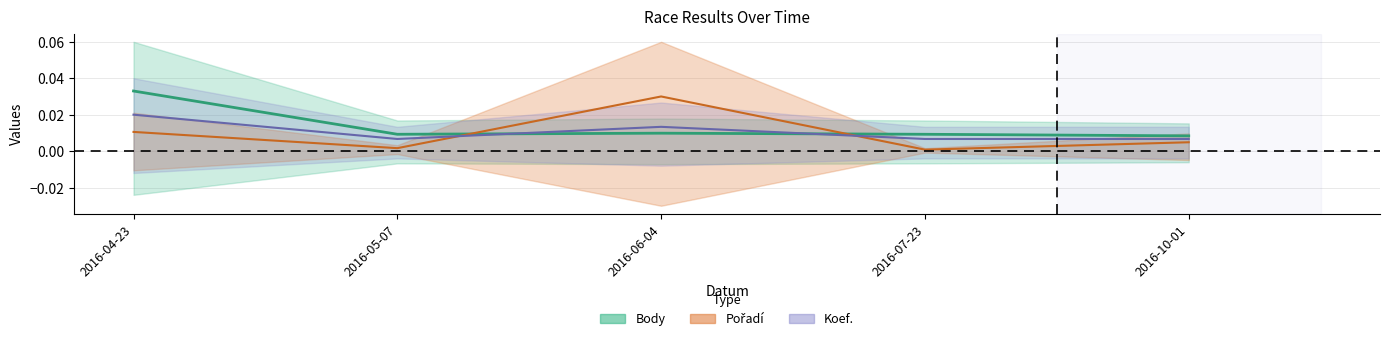

List the series in order of their overall mean, highest first.

Body, Koef., Pořadí